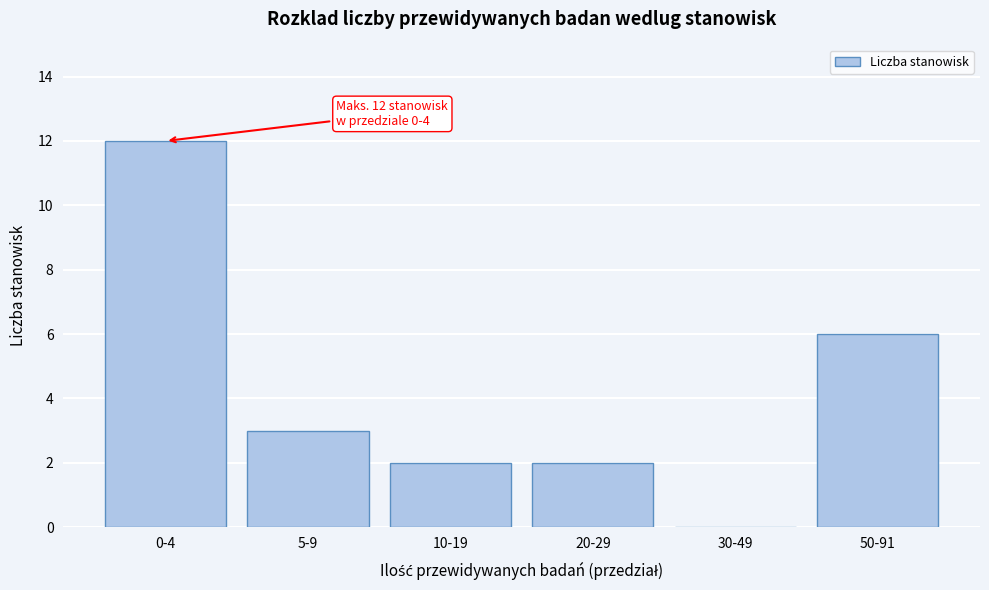

Reading left to right, extract all data points from this chart.

0-4=12	5-9=3	10-19=2	20-29=2	30-49=0	50-91=6